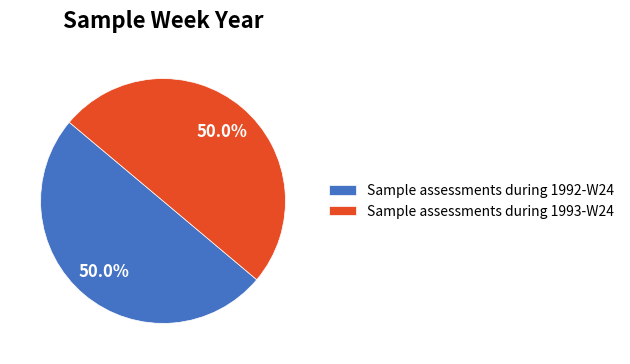

True or false: Sample assessments during 1993-W24 accounts for 50% of the total.

True